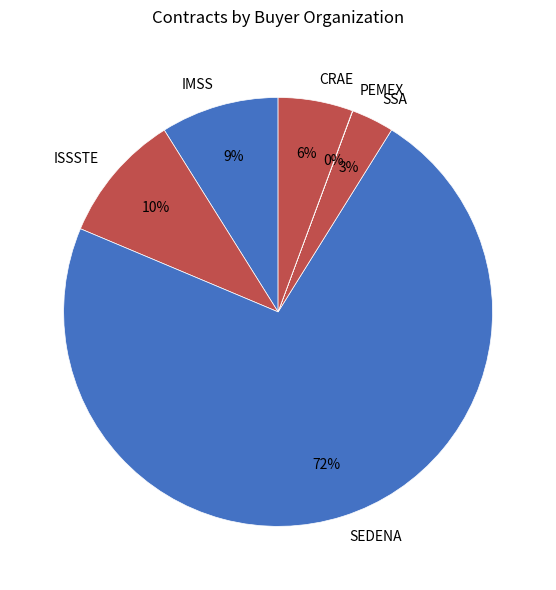

Is SEDENA the majority of the pie?

Yes